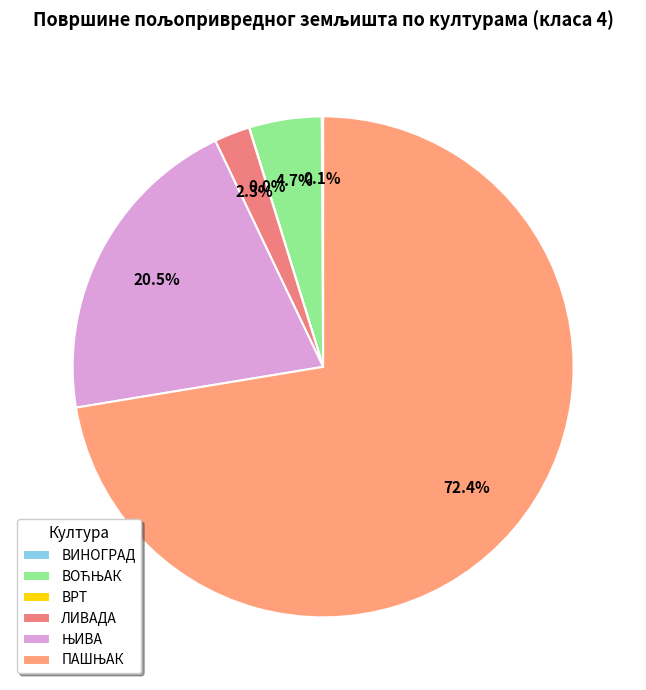

What is the change in value from ВРТ to ЛИВАДА?

+6.2